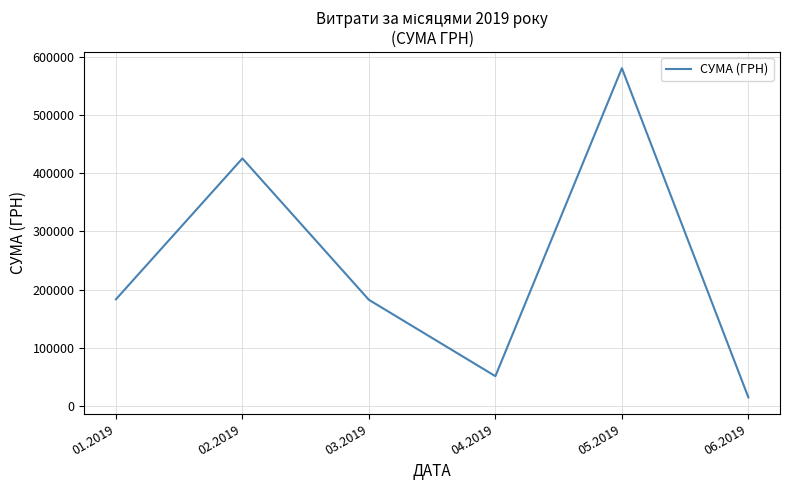

How many series are shown in this chart?

1